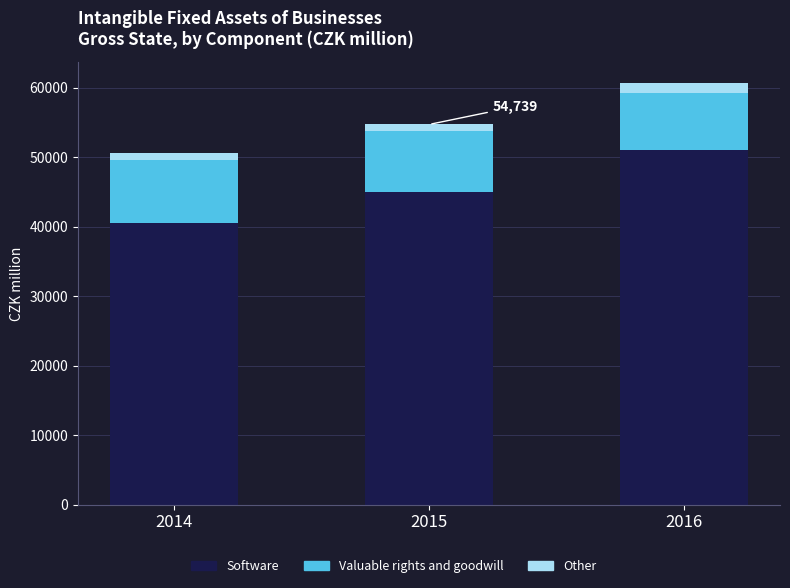

What are all the series names shown in the legend?

Software, Valuable rights and goodwill, Other